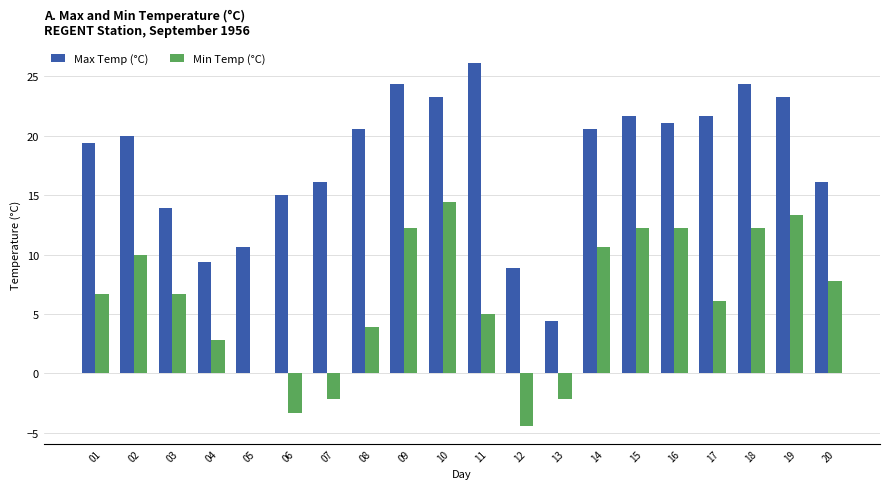

How many distinct data groups are displayed?

2